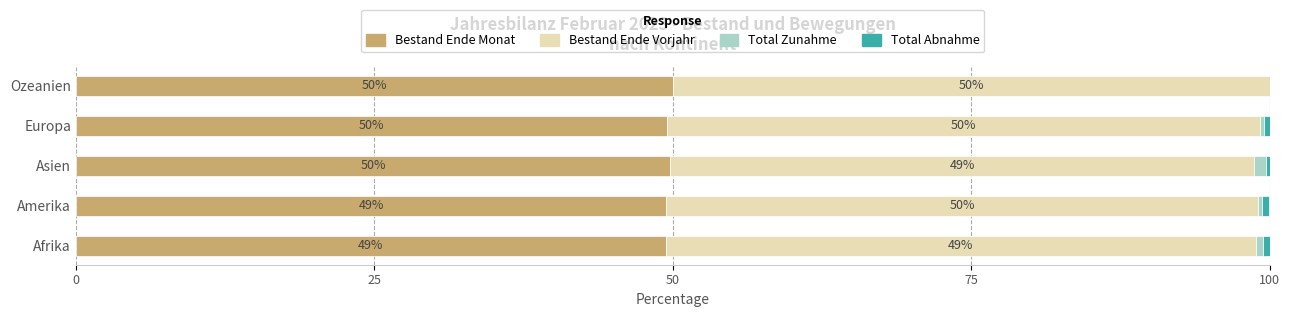

What is the total value across all series at Ozeanien?

100.0